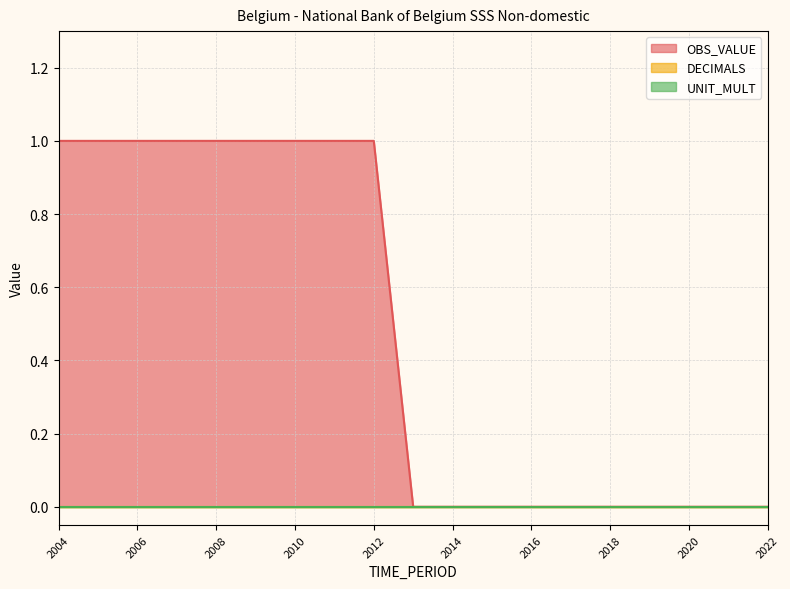

Which category has the lowest value across all series?

2013